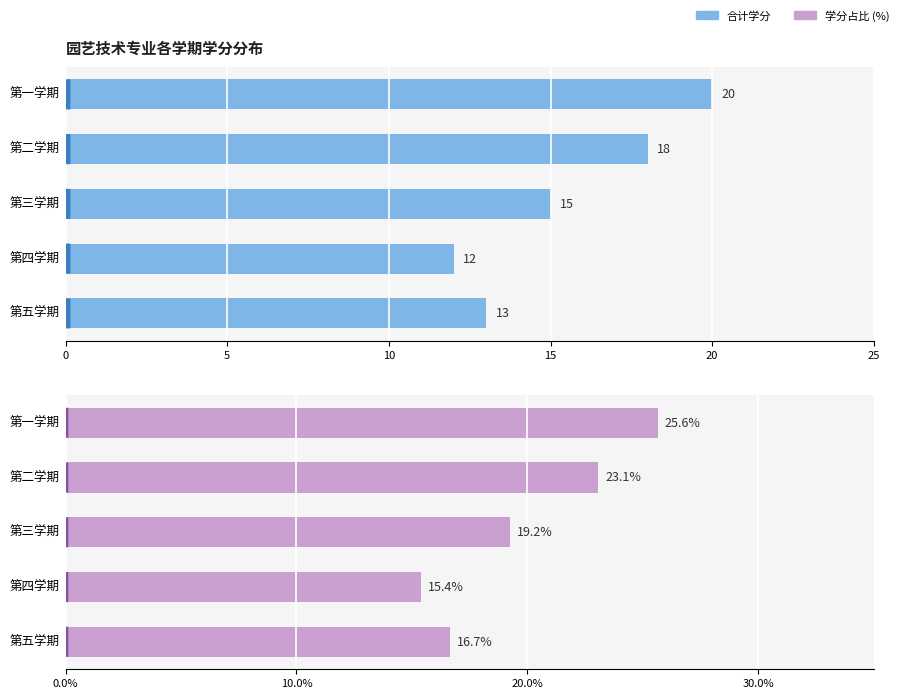

At how many categories does at least one series exceed 12?

5